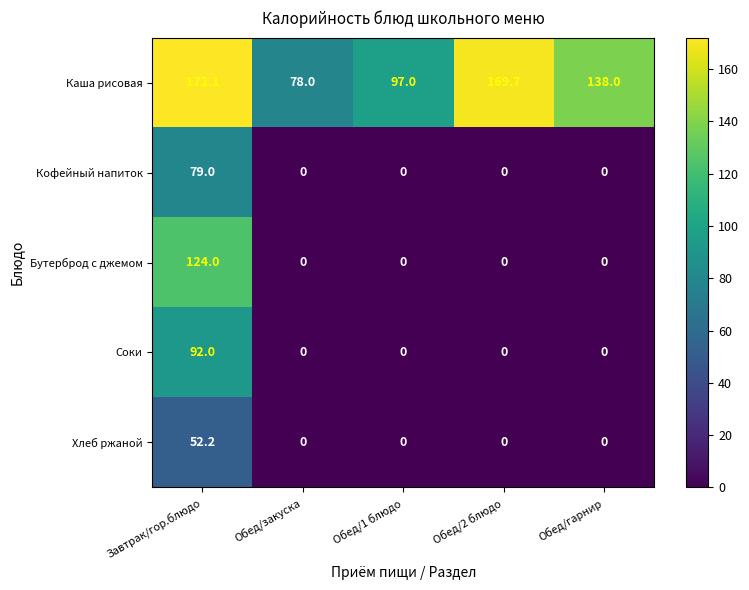

List the series in order of their peak value, highest first.

Каша рисовая, Бутерброд с джемом, Соки, Кофейный напиток, Хлеб ржаной